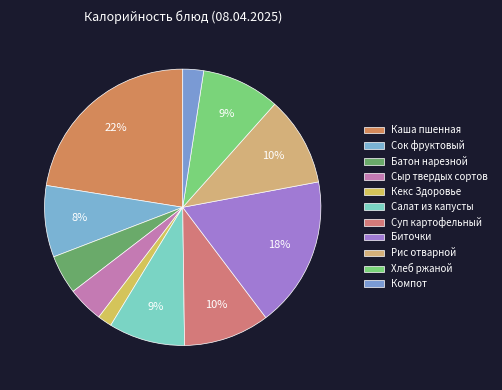

Does Каша пшенная account for over 50% of the chart?

No